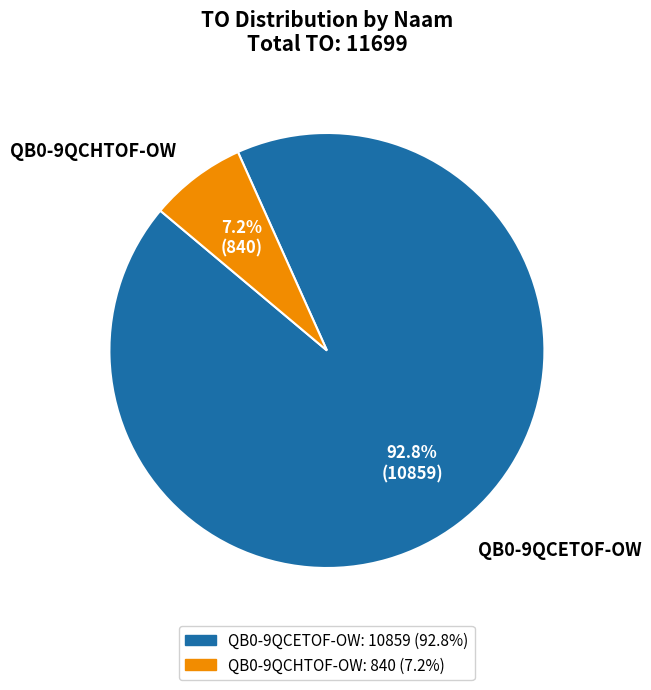

Which slice is the smallest?

QB0-9QCHTOF-OW